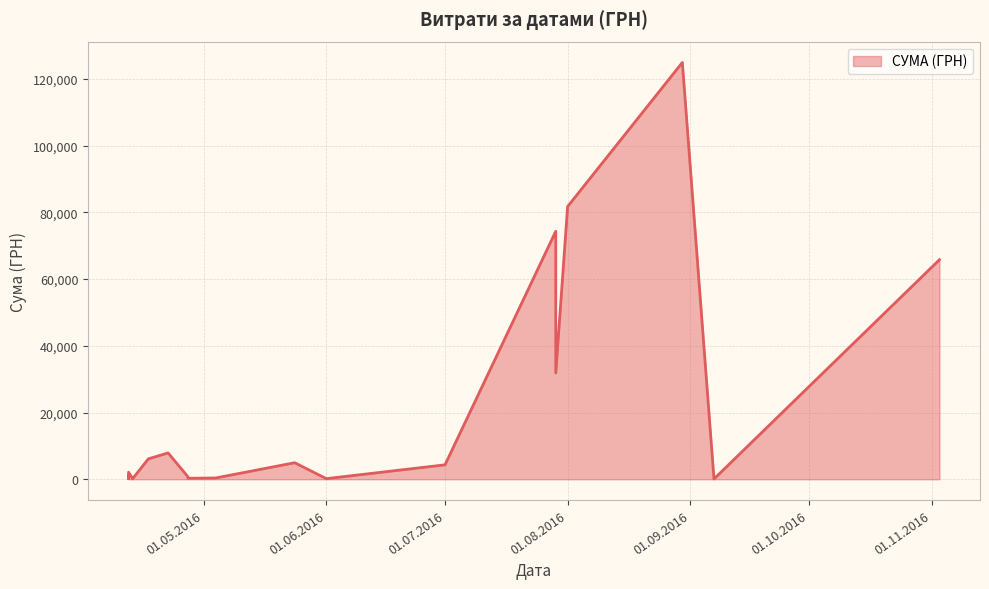

List the labels in order of value, largest first.

30.08.2016, 01.08.2016, 29.07.2016, 03.11.2016, 29.07.2016, 22.04.2016, 17.04.2016, 24.05.2016, 01.07.2016, 12.04.2016, 12.04.2016, 27.04.2016, 27.04.2016, 04.05.2016, 27.04.2016, 13.04.2016, 01.06.2016, 12.04.2016, 13.04.2016, 07.09.2016